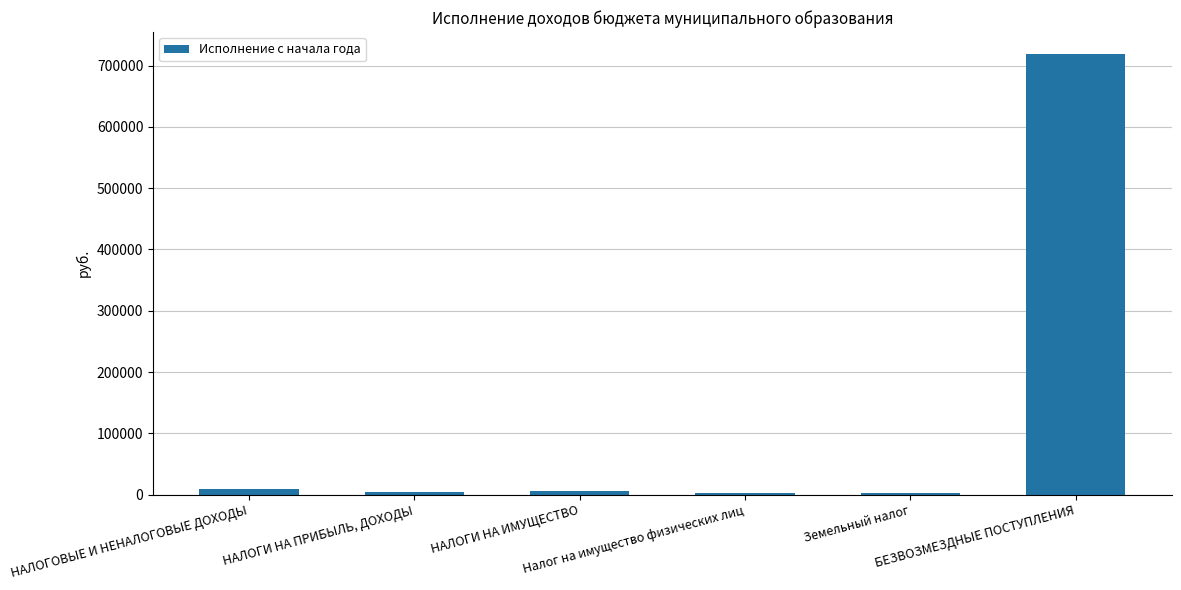

What position from the right is НАЛОГОВЫЕ И НЕНАЛОГОВЫЕ ДОХОДЫ?

6